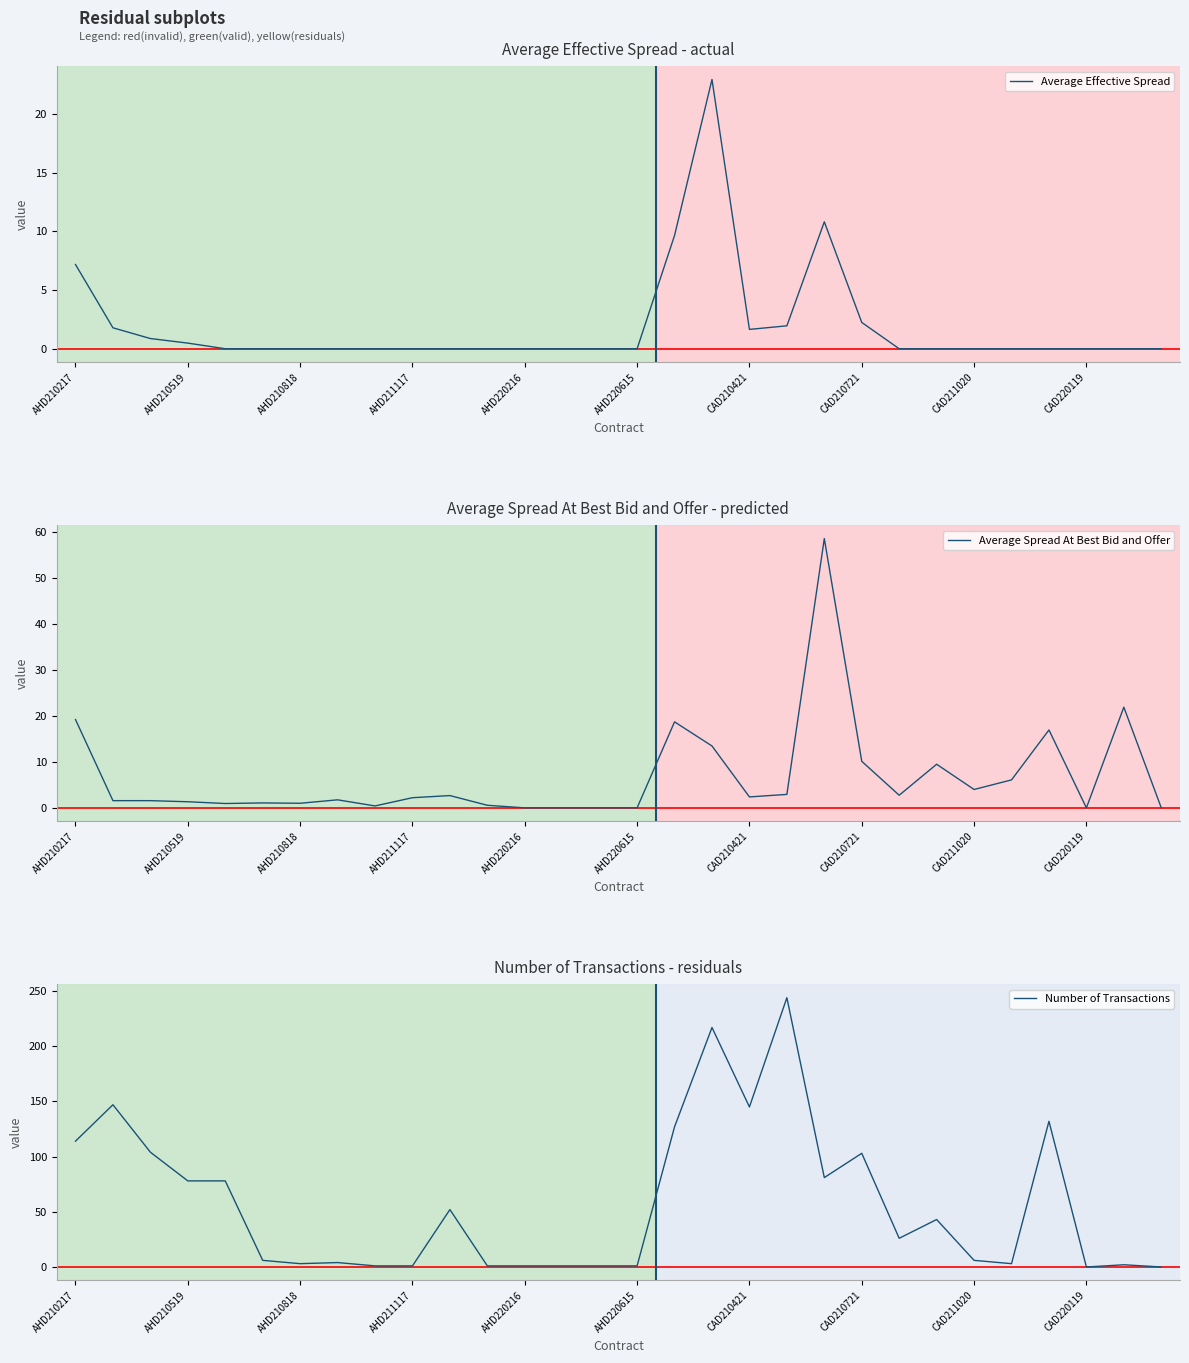

Which series has the largest total across all categories?

Number of Transactions